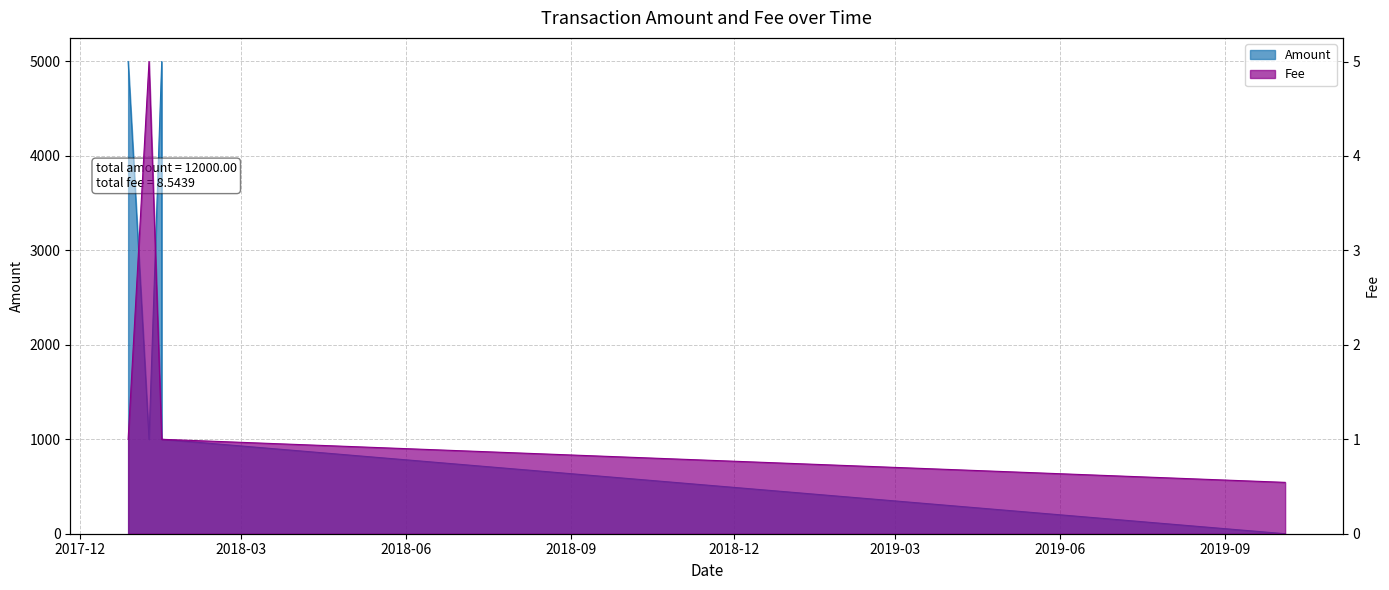

Between 2017-12-27 19:03:42 and 2018-01-15 12:51:51, which series saw the biggest shift?

Amount